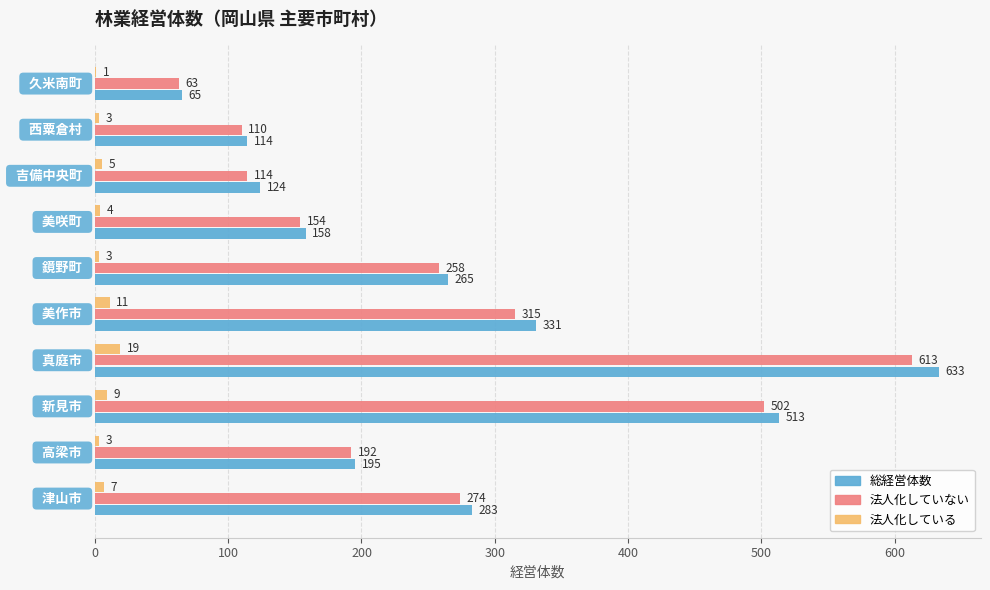

Which series has the largest total across all categories?

総経営体数